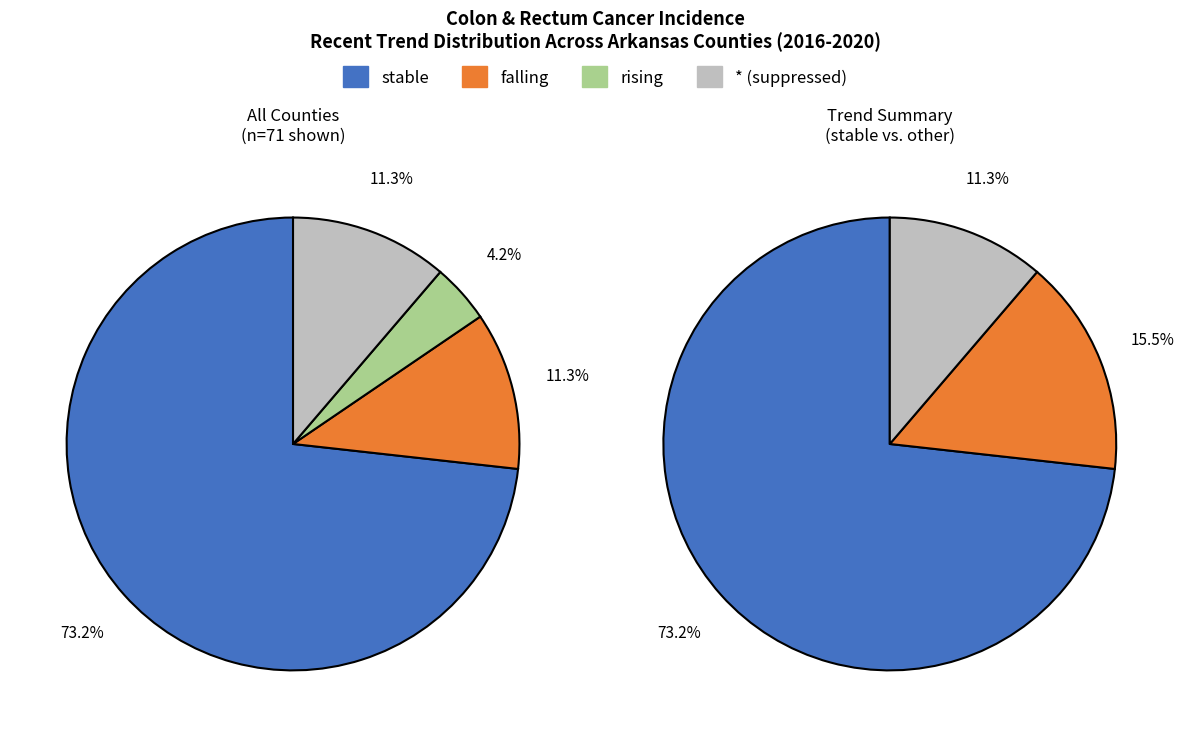

Combined, what portion of the pie is * and falling?

22.5%